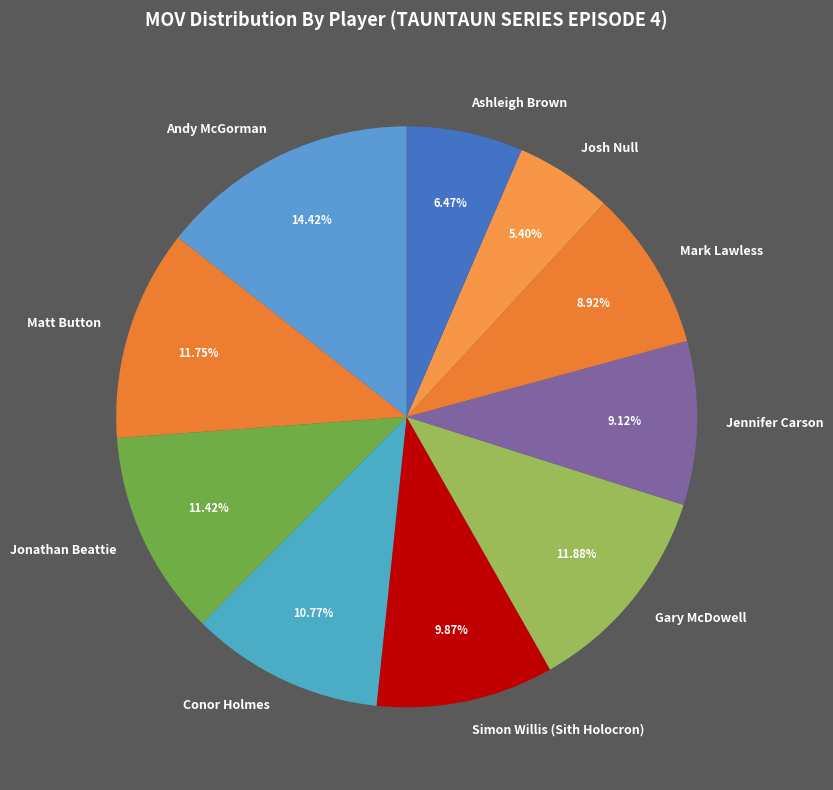

What portion of the pie excludes Conor Holmes?

89.2%